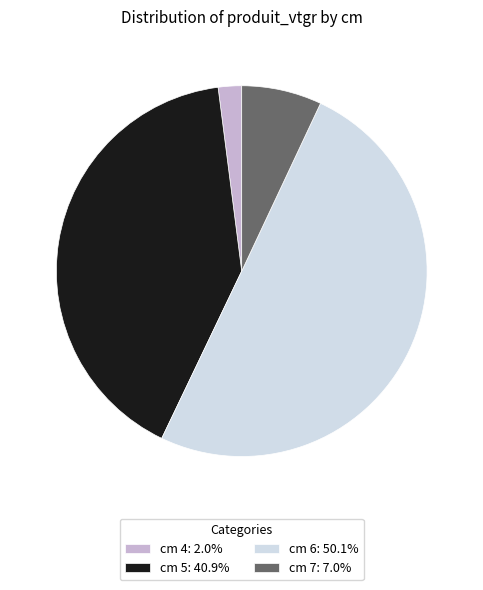

Does cm 5: 40.9% represent more than half of the total?

No